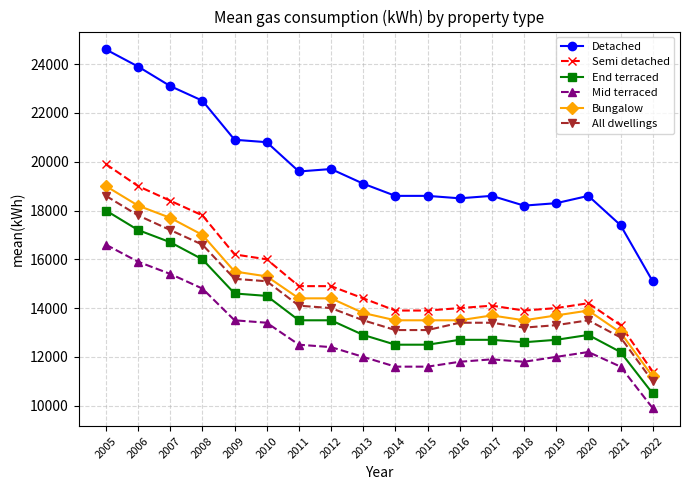

Is the value of All dwellings at 2018 greater than the value of Mid terraced at 2007?

No